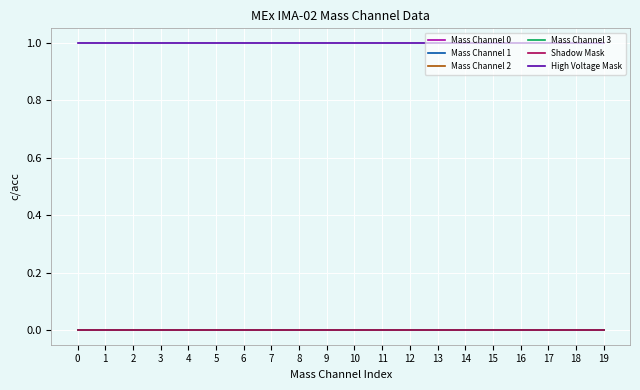

True or false: Mass Channel 1 has a value of 0 at 12.

True